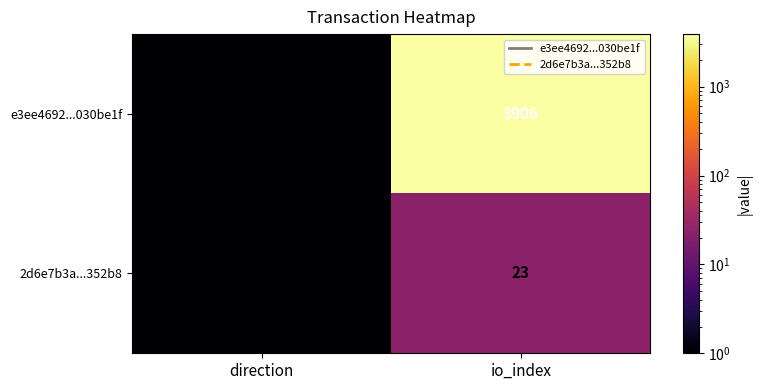

Which label corresponds to the largest value in the chart?

io_index